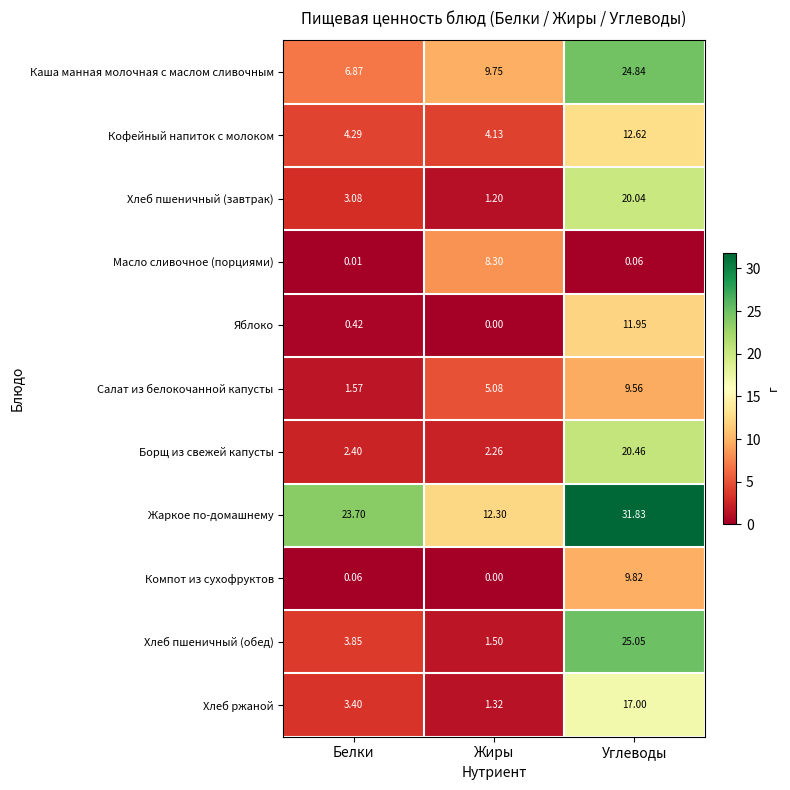

Rank the series at Белки from lowest to highest value.

Масло сливочное (порциями), Компот из сухофруктов, Яблоко, Салат из белокочанной капусты, Борщ из свежей капусты, Хлеб пшеничный (завтрак), Хлеб ржаной, Хлеб пшеничный (обед), Кофейный напиток с молоком, Каша манная молочная с маслом сливочным, Жаркое по-домашнему